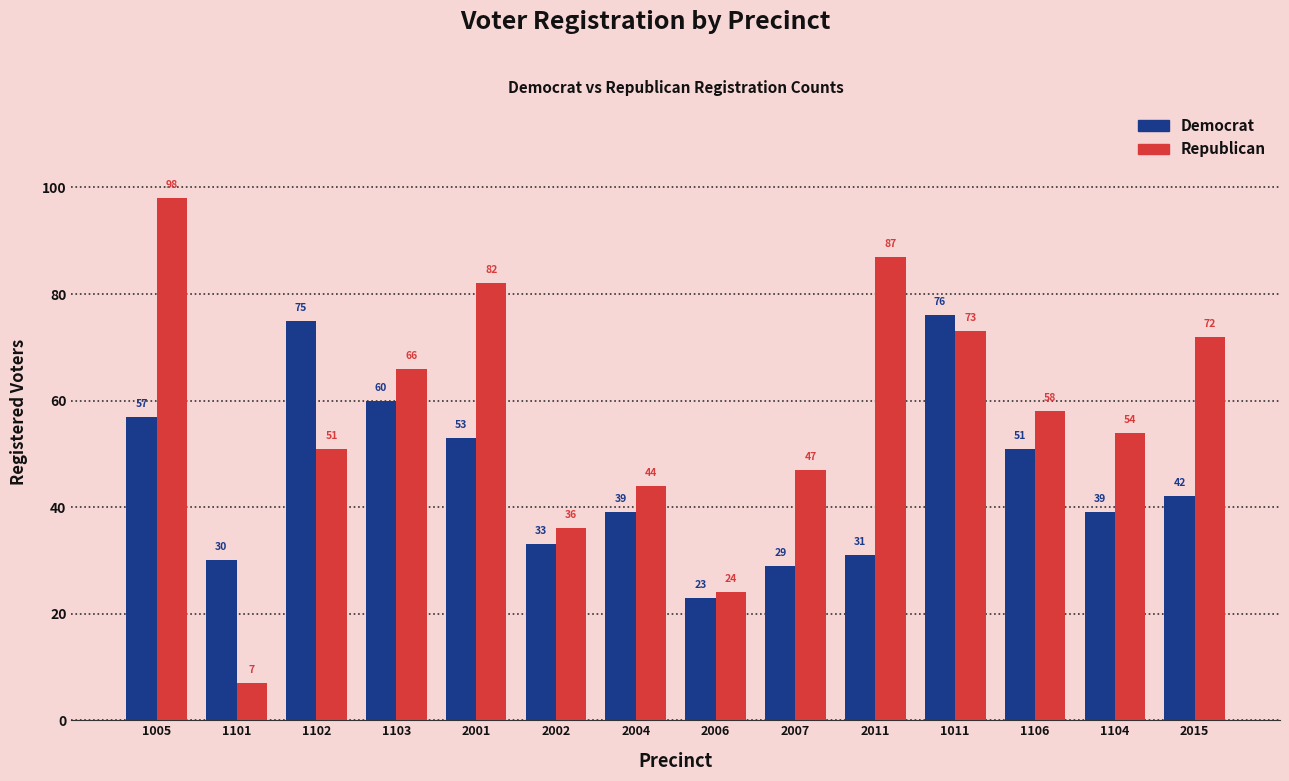

Count the number of categories in the chart.

14